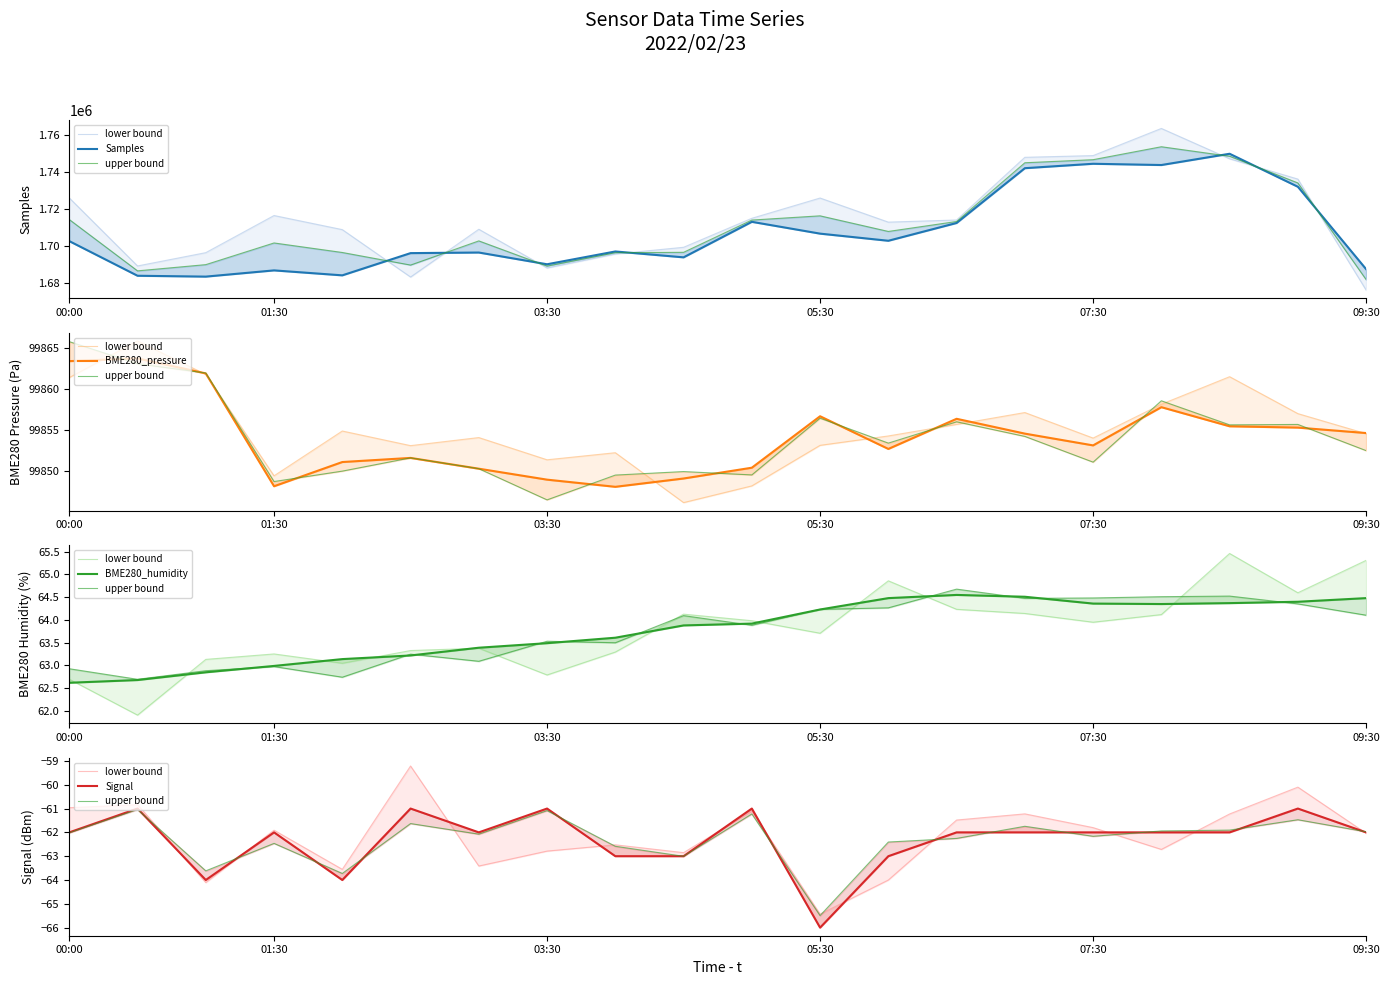

What is the lowest value of the BME280_pressure series?

99848.1